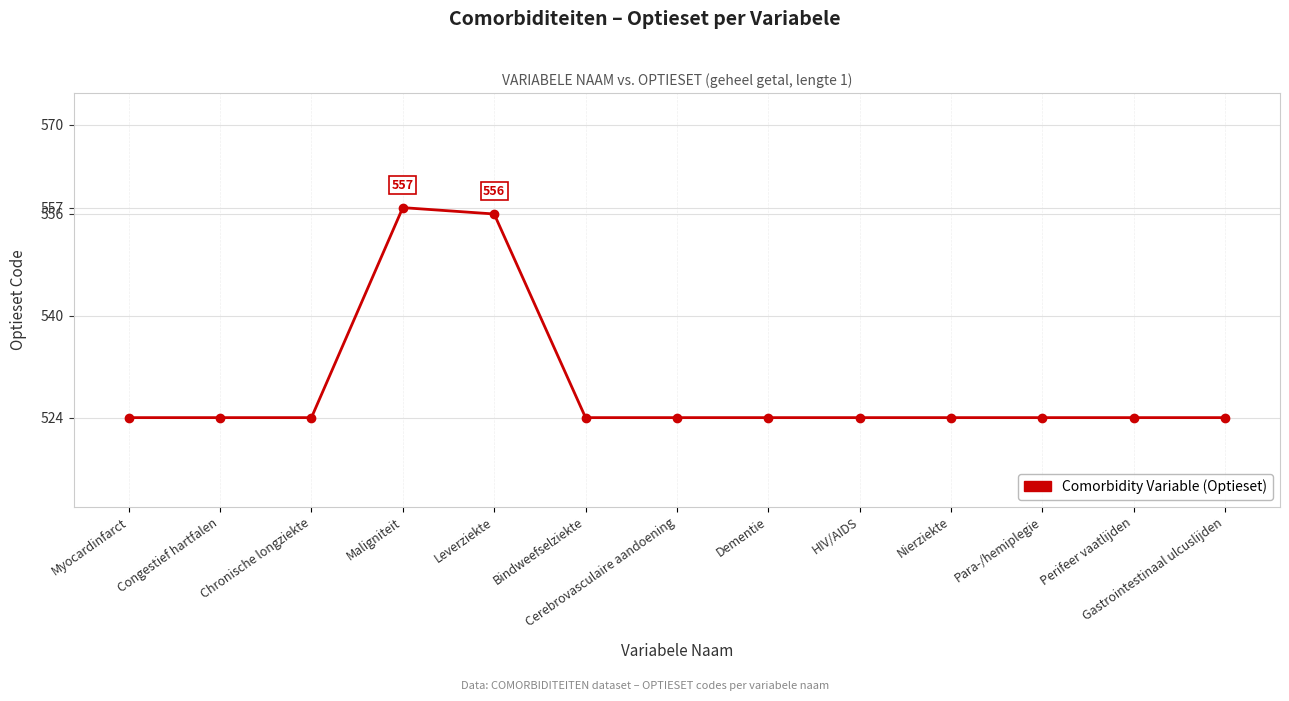

What is the sum of all values?

6877